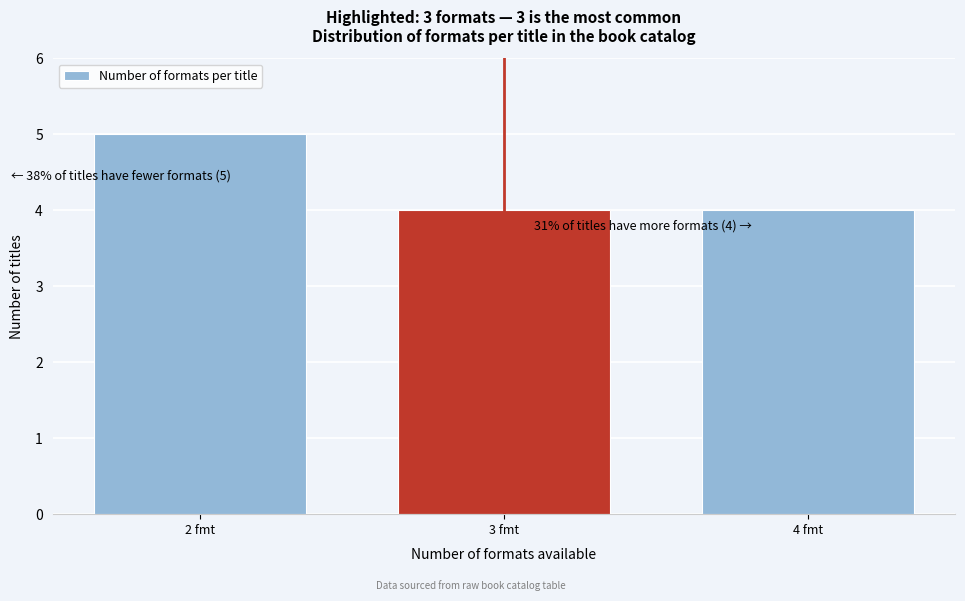

Reading left to right, what are all the values shown in this chart?

2 fmt=5	3 fmt=4	4 fmt=4